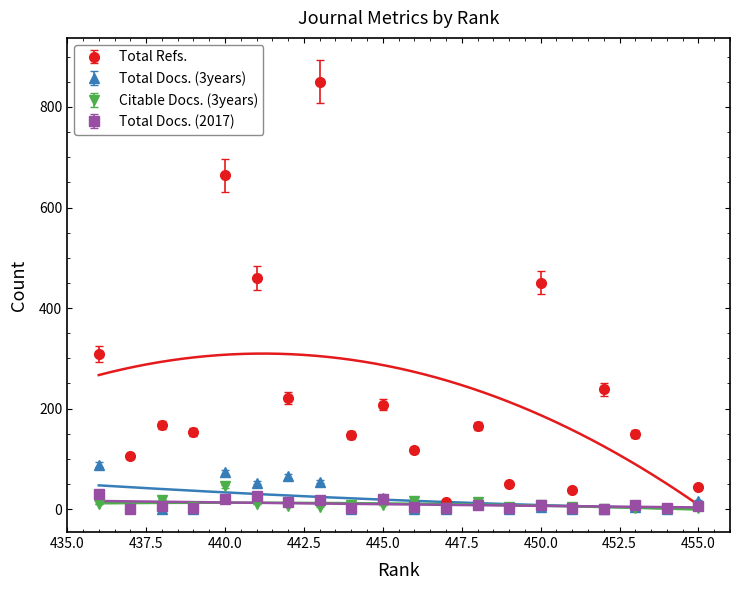

Count the number of categories in the chart.

20